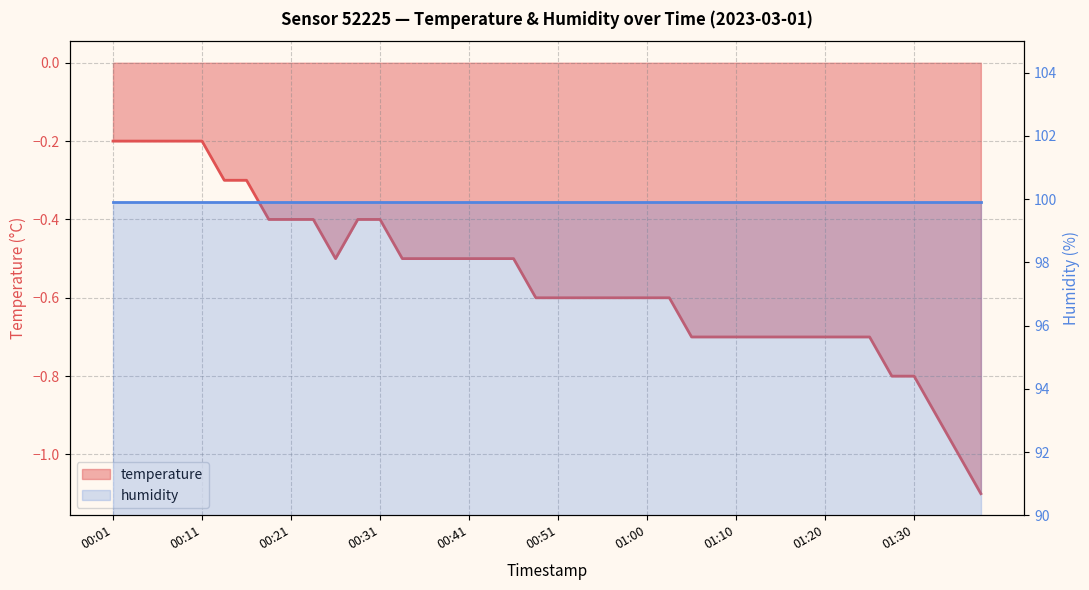

Reading left to right, list all the values displayed in this chart.

-0.2	-0.2	-0.2	-0.2	-0.2	-0.3	-0.3	-0.4	-0.4	-0.4	-0.5	-0.4	-0.4	-0.5	-0.5	-0.5	-0.5	-0.5	-0.5	-0.6	-0.6	-0.6	-0.6	-0.6	-0.6	-0.6	-0.7	-0.7	-0.7	-0.7	-0.7	-0.7	-0.7	-0.7	-0.7	-0.8	-0.8	-0.9	-1.0	-1.1